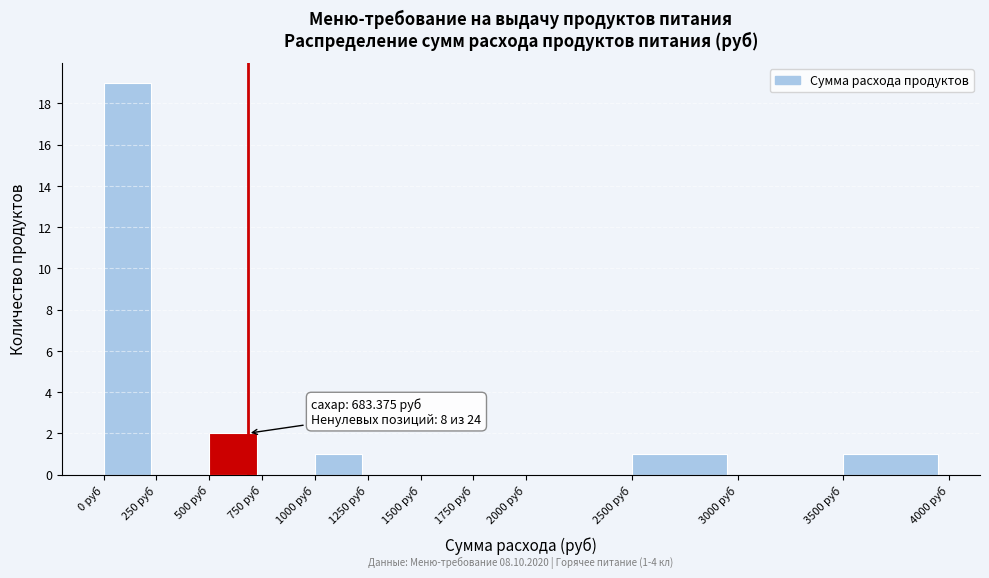

Which range on the x-axis has the tallest bar?

0 to 250